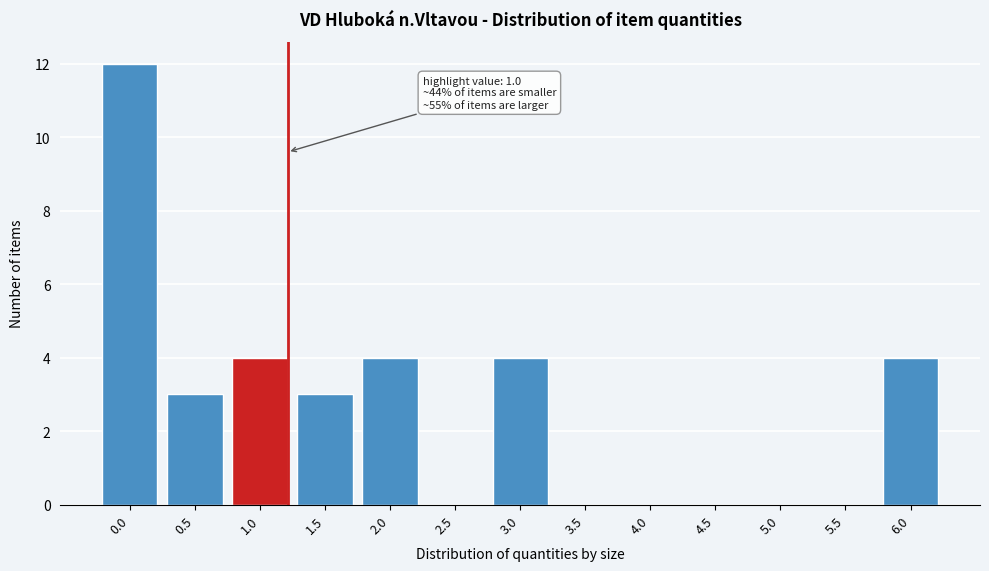

Reading left to right, what are all the values shown in this chart?

0.0=12	0.5=3	1.0=4	1.5=3	2.0=4	2.5=0	3.0=4	3.5=0	4.0=0	4.5=0	5.0=0	5.5=0	6.0=4